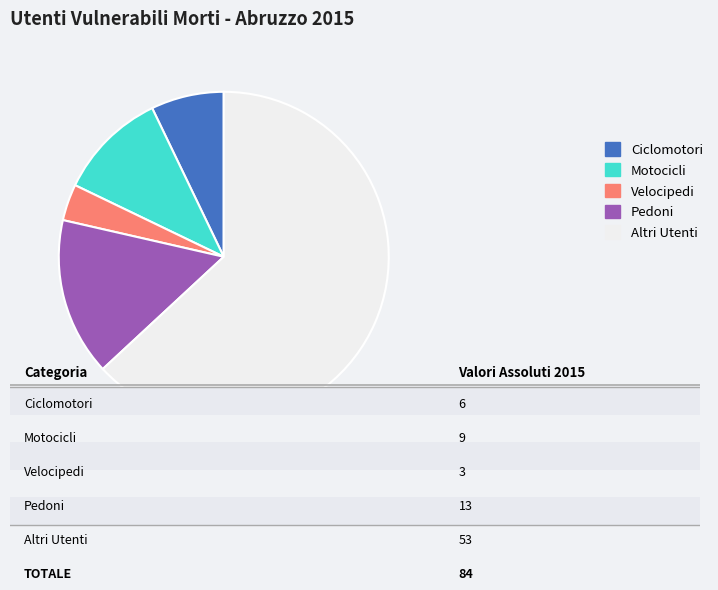

Which category accounts for the majority?

Altri Utenti